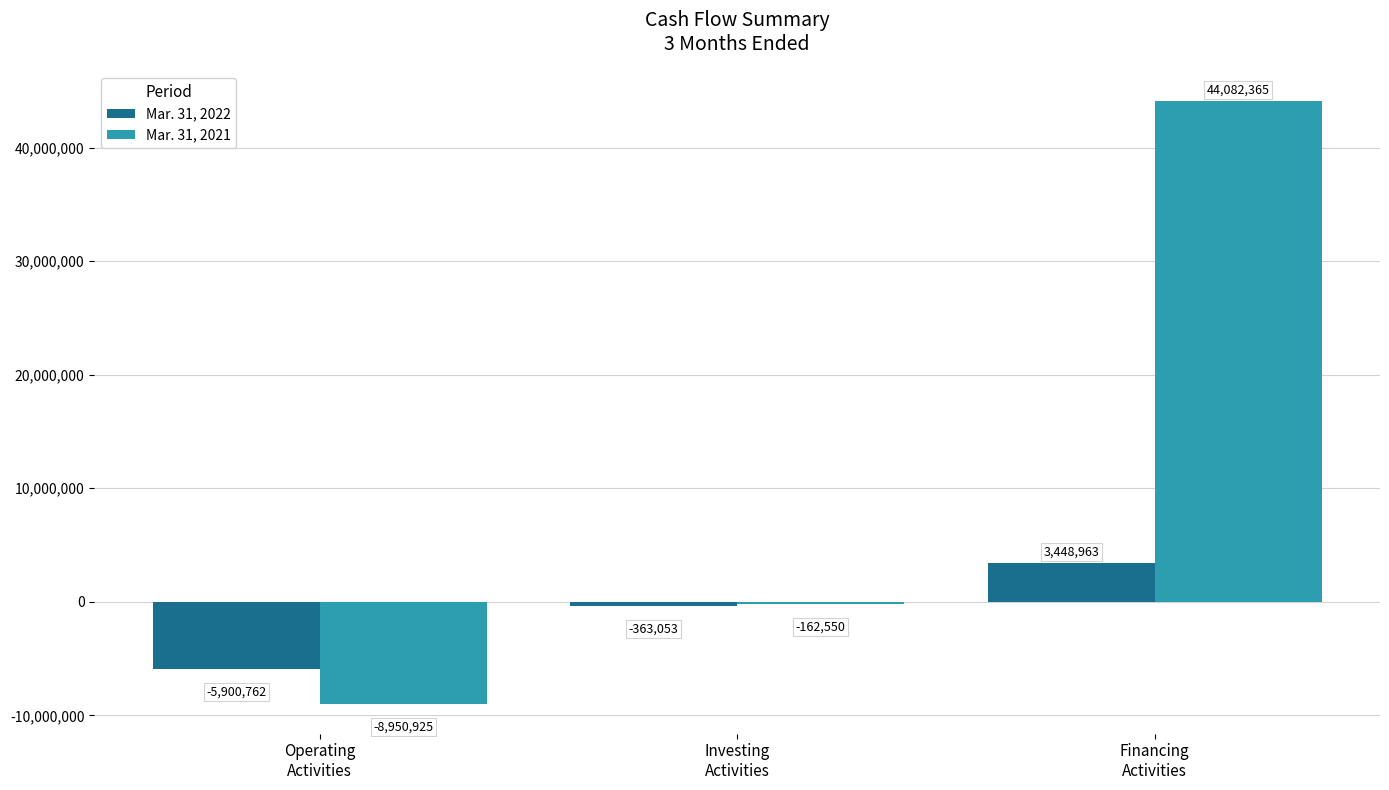

What is the total value across all series at Investing
Activities?

-525603